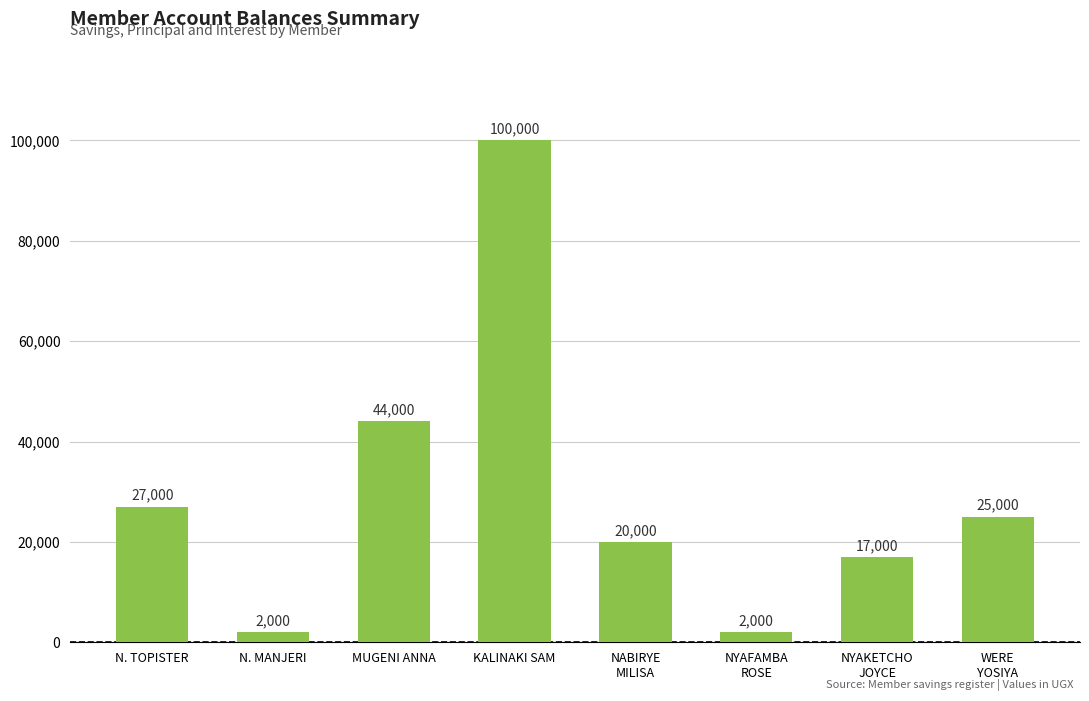

Is it true that the value at KALINAKI SAM is 100000?

True